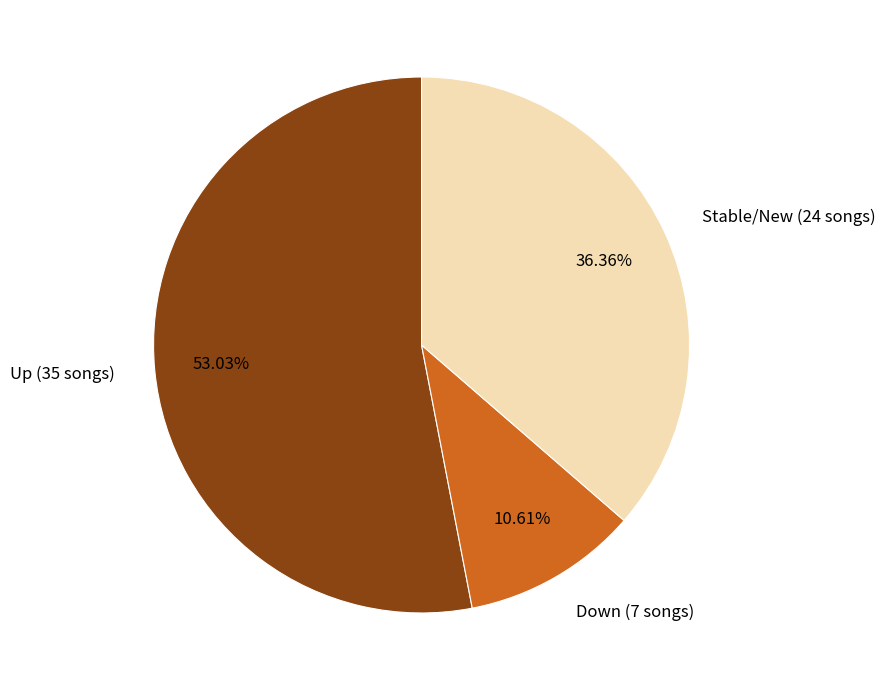

Rank the categories by value from lowest to highest.

Down (7 songs), Stable/New (24 songs), Up (35 songs)